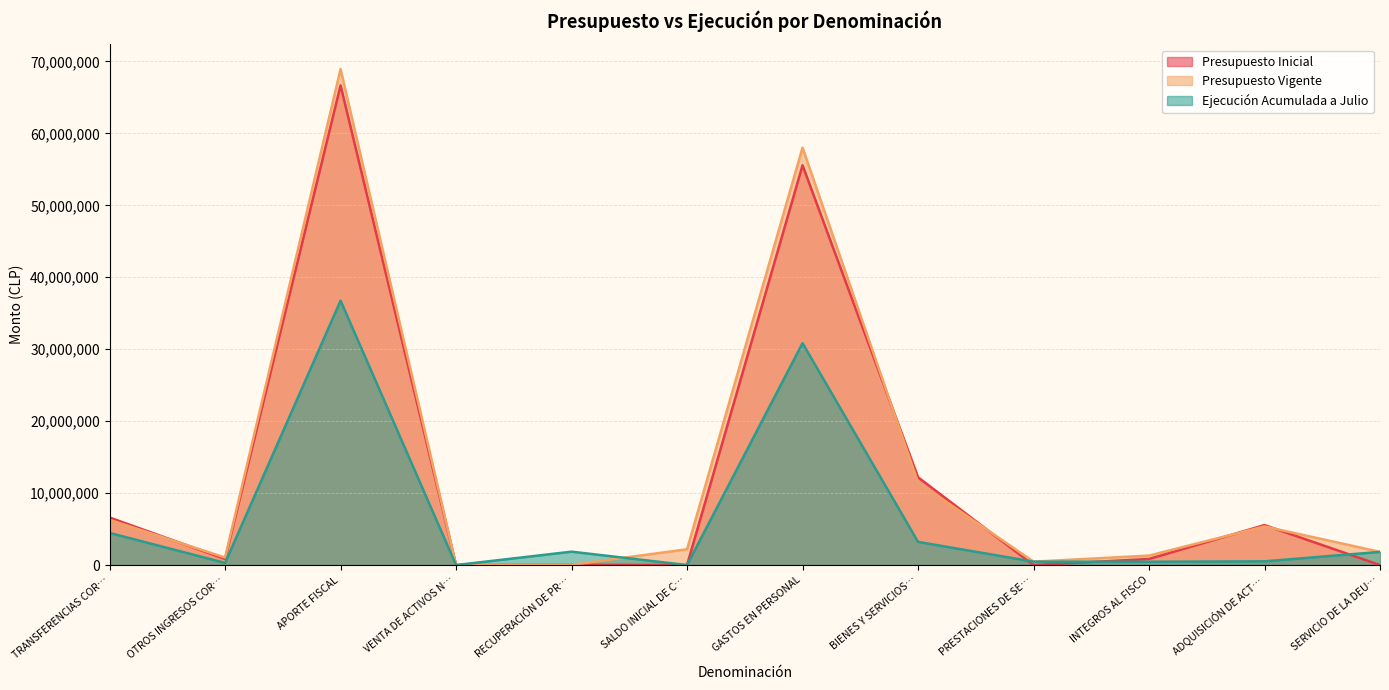

At which category does Ejecución Acumulada a Julio reach its first local valley?

OTROS INGRESOS COR…